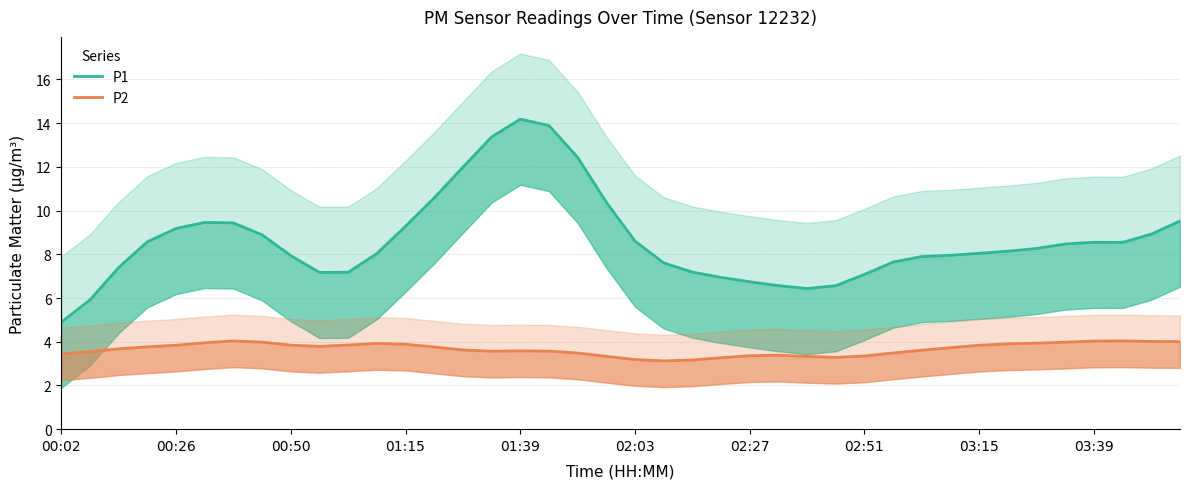

Reading left to right, what are all the values shown in this chart?

P1: 4.9	5.9	7.4	8.6	9.2	9.5	9.4	8.9	7.9	7.2	7.2	8.0	9.3	10.6	12.0	13.4	14.2	13.9	12.4	10.4	8.6	7.6	7.2	6.9	6.7	6.6	6.4	6.6	7.1	7.6	7.9	8.0	8.0	8.1	8.3	8.5	8.6	8.5	8.9	9.5
P2: 3.4	3.5	3.7	3.8	3.8	4.0	4.0	4.0	3.8	3.8	3.8	3.9	3.9	3.8	3.6	3.6	3.6	3.6	3.5	3.3	3.2	3.1	3.2	3.3	3.4	3.4	3.3	3.3	3.3	3.5	3.6	3.7	3.8	3.9	3.9	4.0	4.0	4.0	4.0	4.0